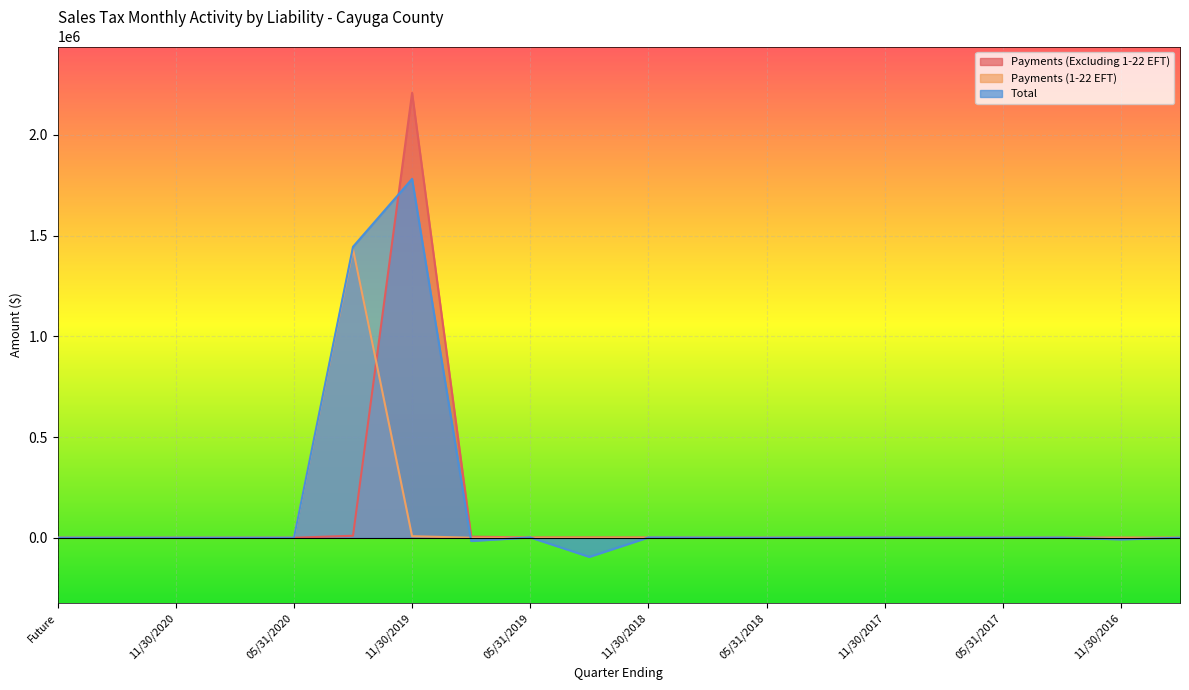

What position from the right is 11/30/2017?

6